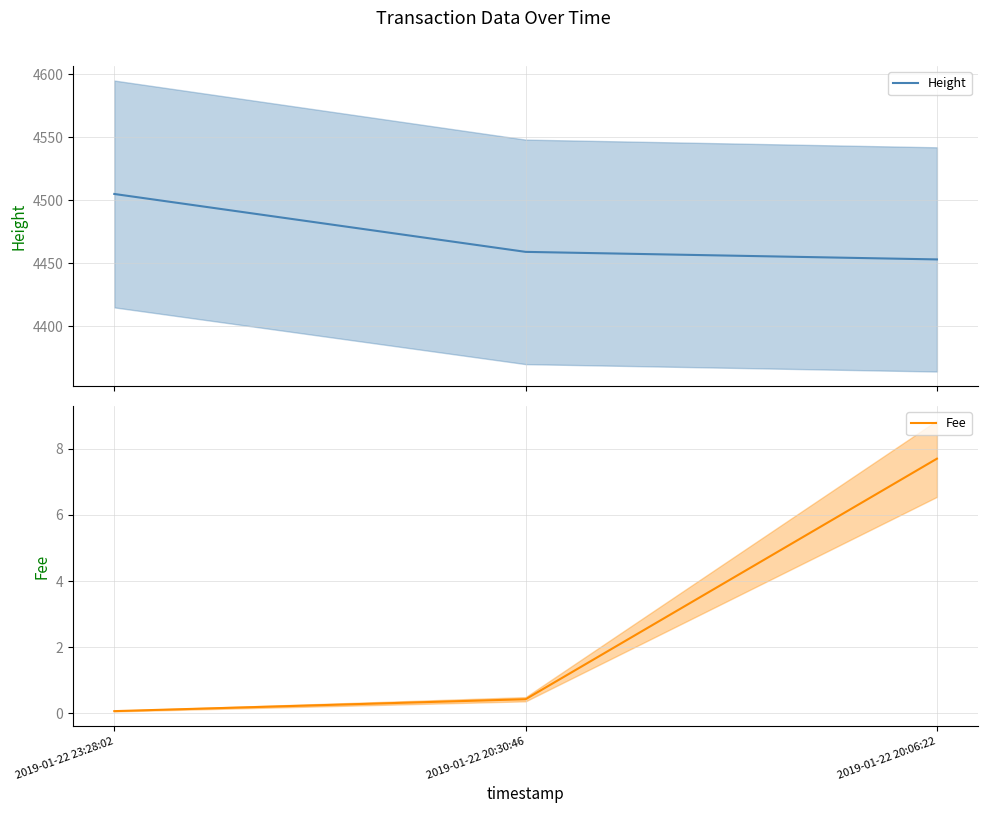

What is the average value of the Fee series?

2.7